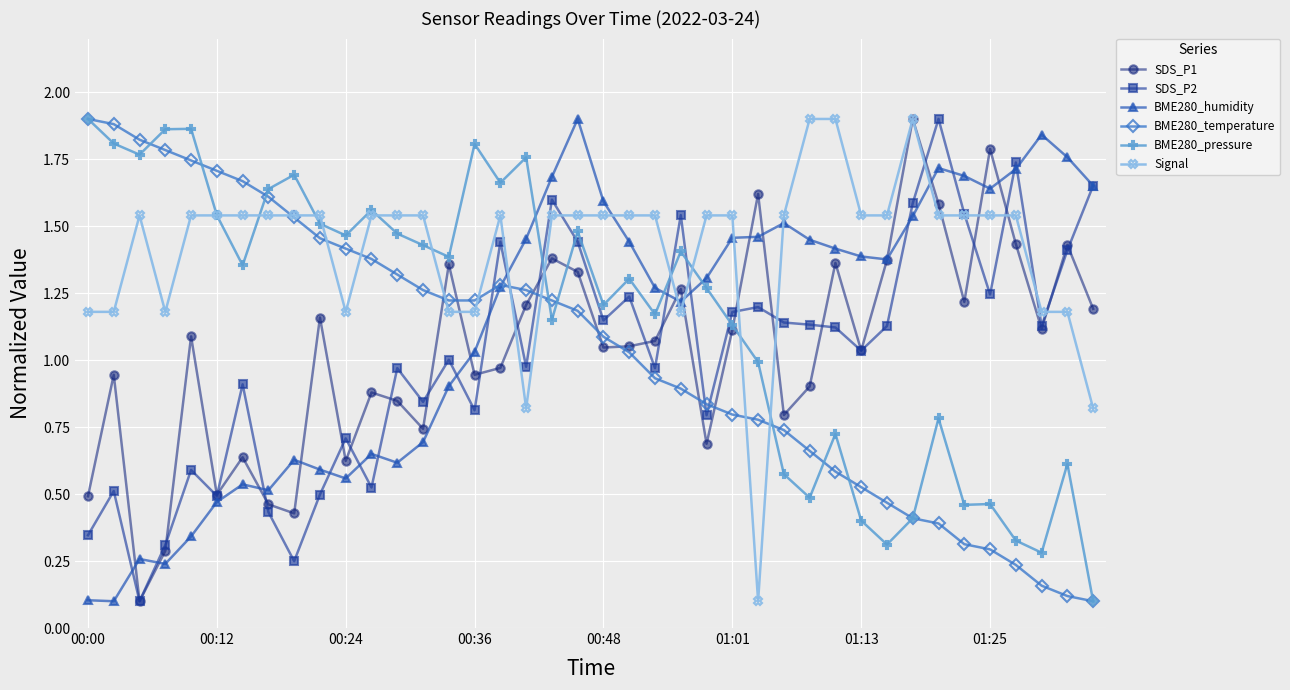

At how many categories does at least one series exceed 0?

40